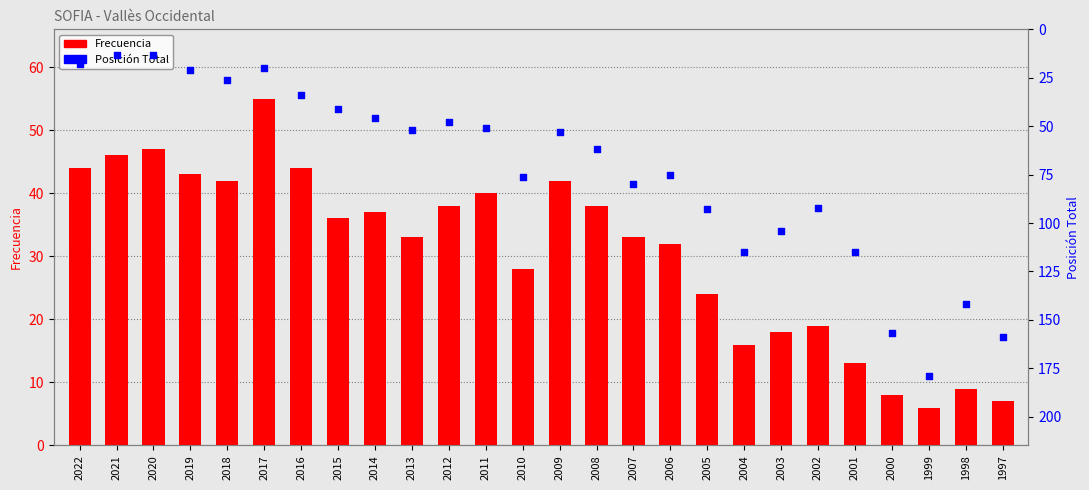

Which series has the largest total across all categories?

Posición Total